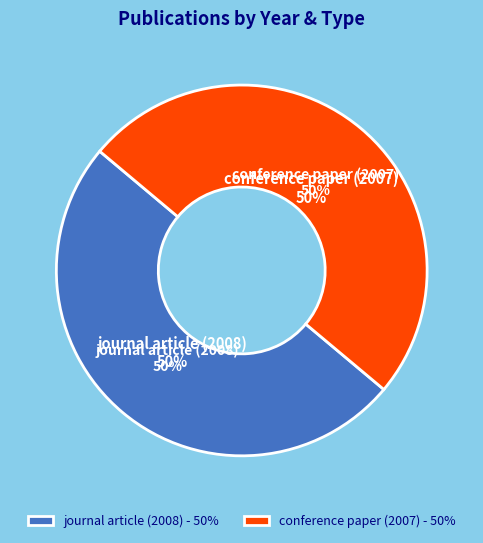

Is the sum of conference paper (2007) and journal article (2008) greater than half?

Yes